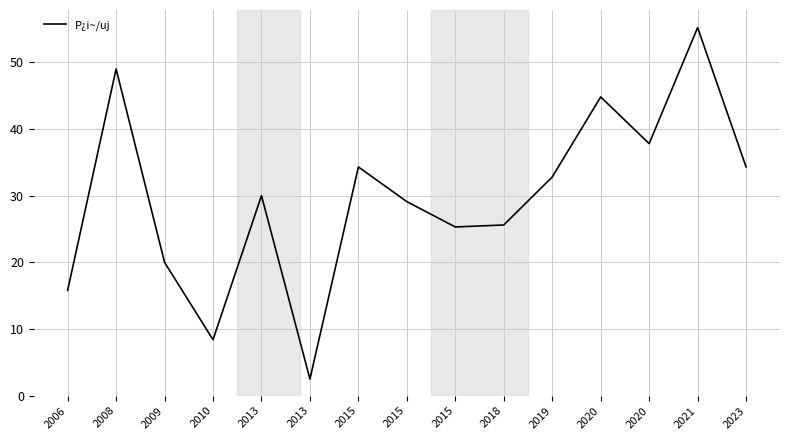

Where is the data nearest to the value 28?

2015